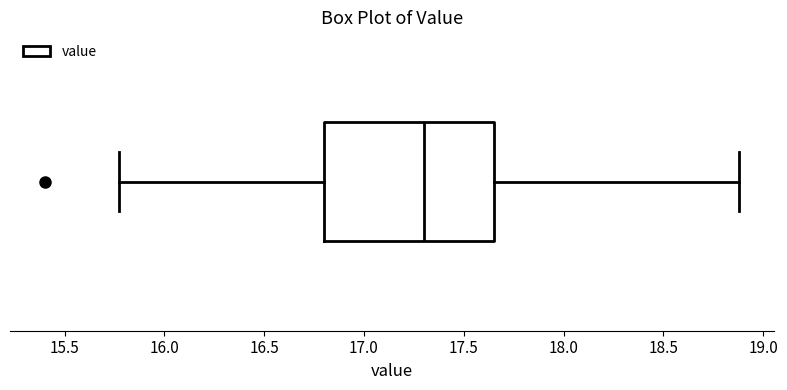

Where does the right whisker of the box end on the x-axis? The values are not printed on the chart, so give them approximately, as read against the axis.

18.90